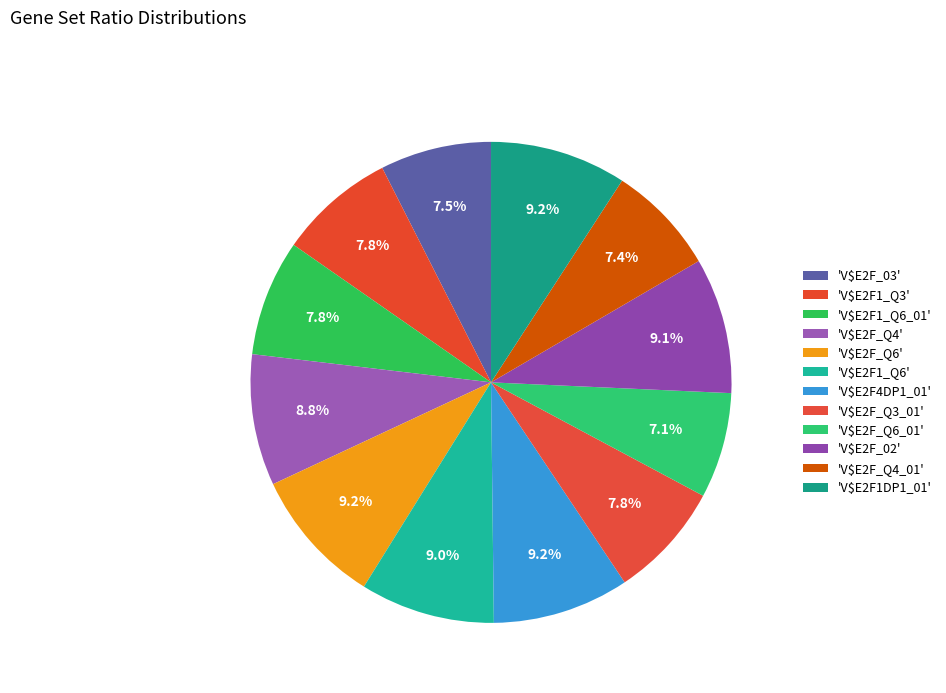

Count the number of slices in the pie.

12